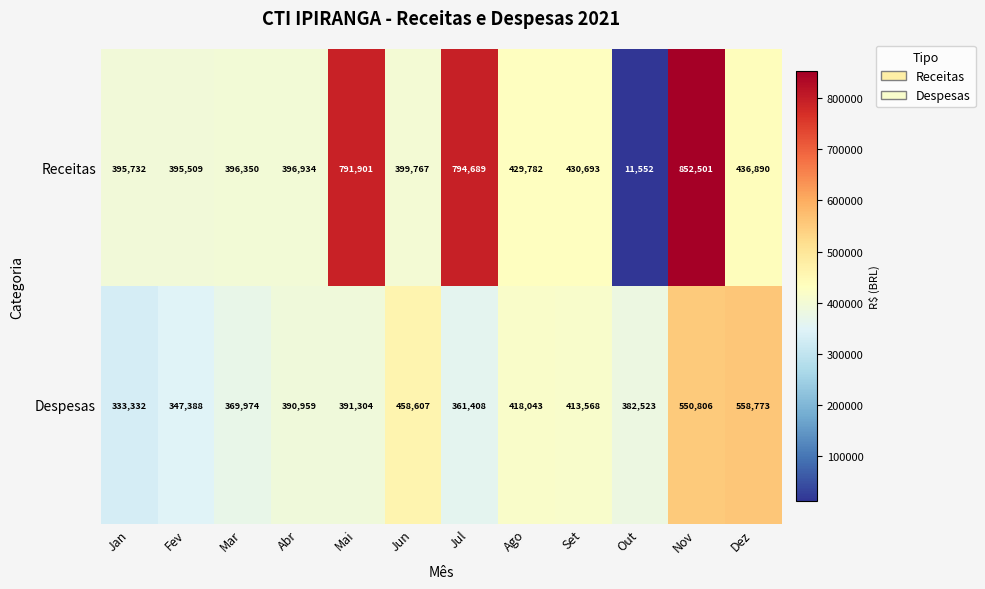

At which label is Despesas closest to 446052?

Jun